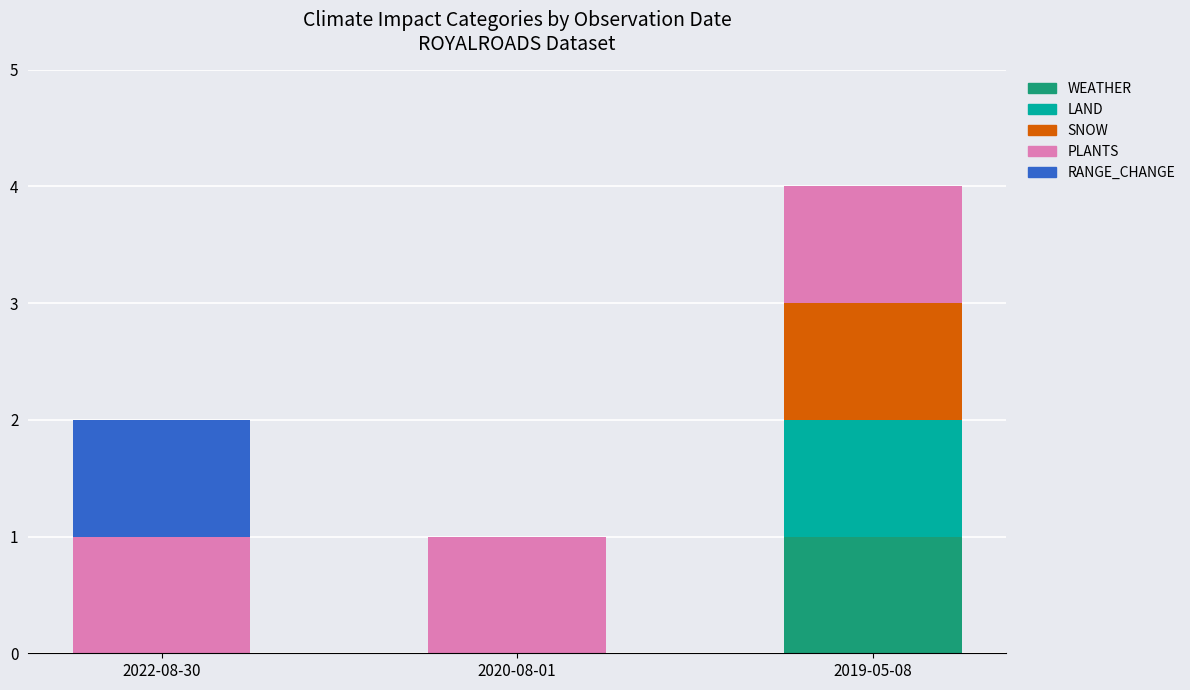

What is the total value across all series at 2019-05-08?

4